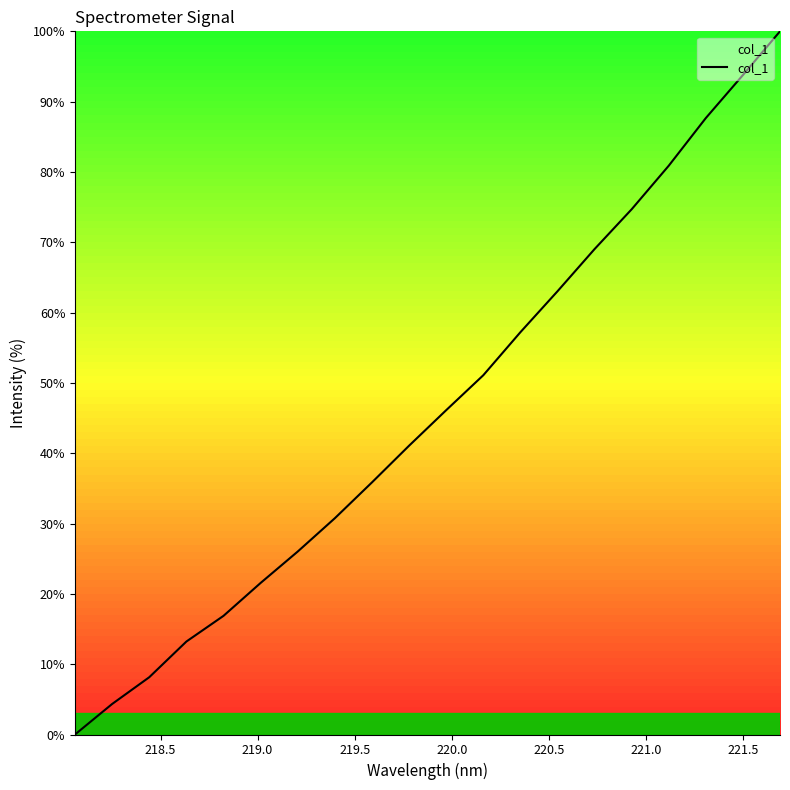

What is the difference between the maximum and minimum values?

100.0